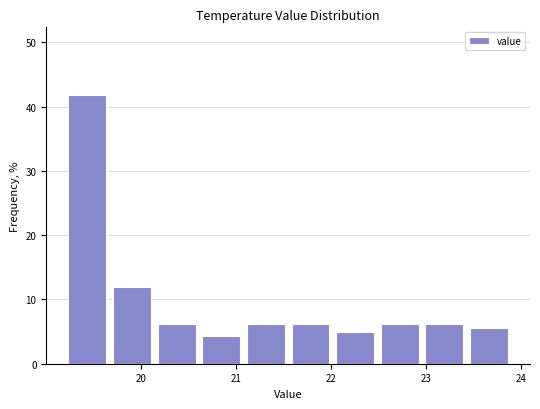

Reading left to right, list every bar in this chart as the range it spans on the x-axis followed by its height. Neither the bar edges nor the heights are printed on the chart, so give them approximately, as read against the axes.

19.20 to 19.67: 42
19.67 to 20.14: 12
20.14 to 20.61: 6
20.61 to 21.08: 4
21.08 to 21.55: 6
21.55 to 22.02: 6
22.02 to 22.49: 5
22.49 to 22.96: 6
22.96 to 23.43: 6
23.43 to 23.90: 6